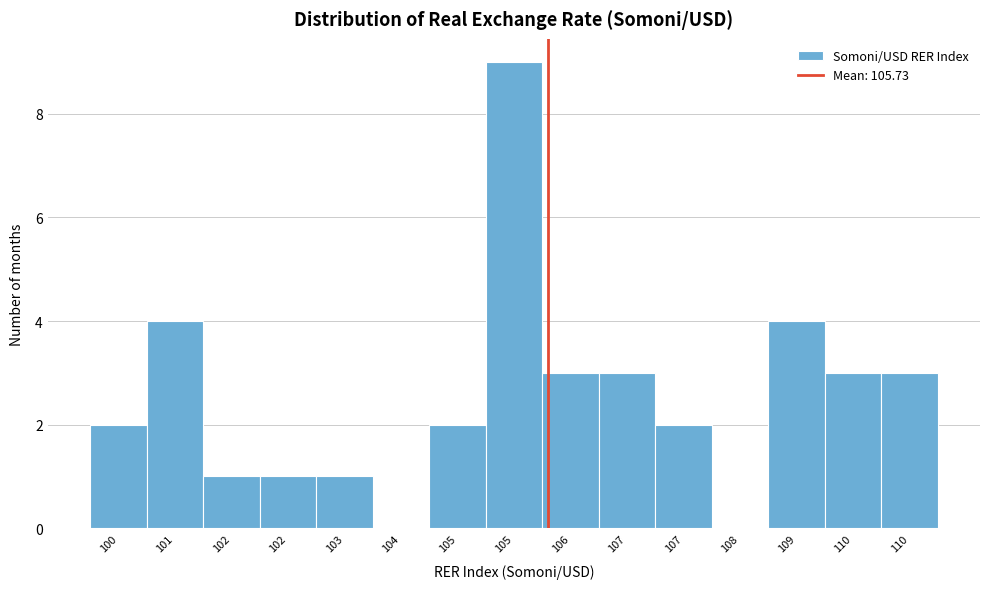

How many categories are shown in the chart?

15